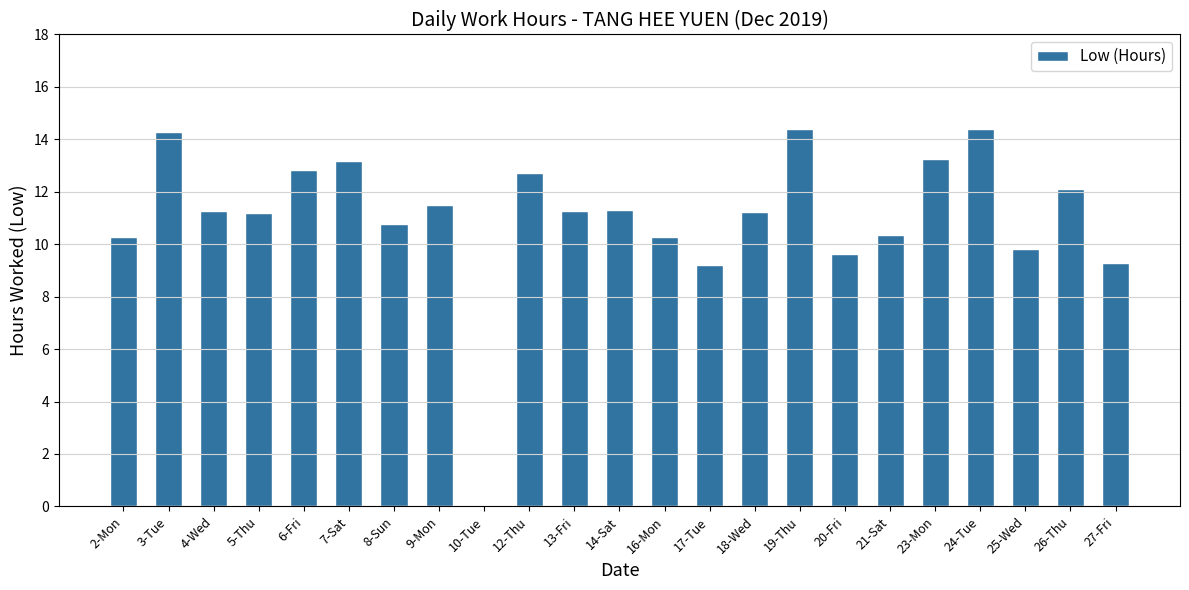

What is the greatest value displayed?

14.4